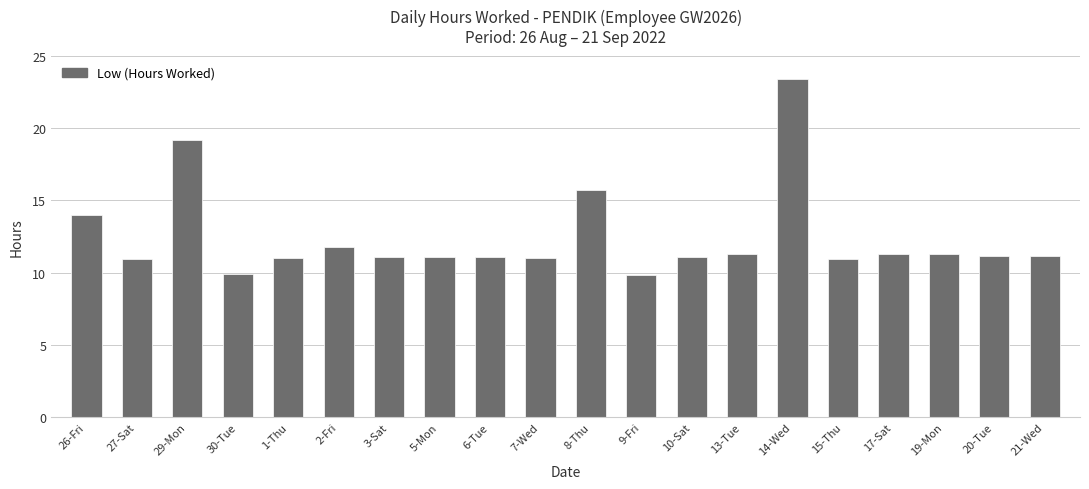

What is the maximum value shown in the chart?

23.4